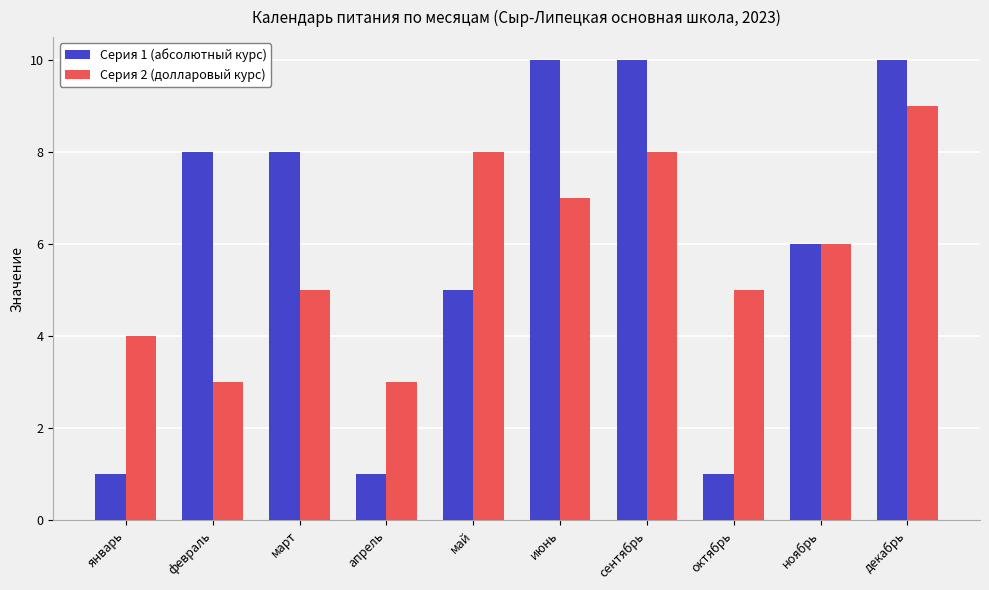

What position from the right is декабрь?

1